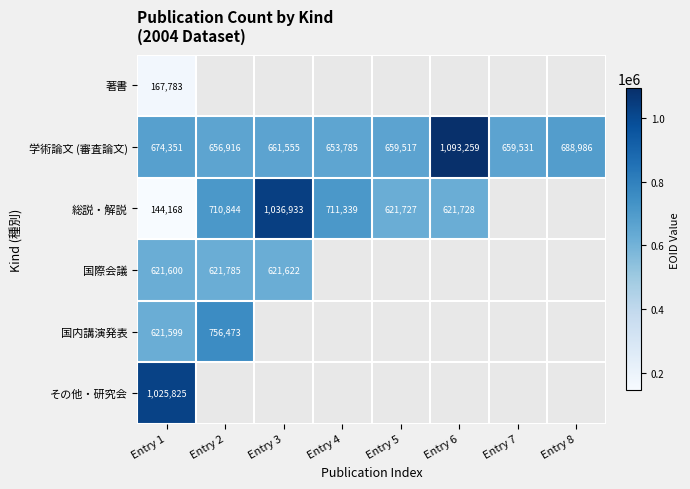

Rank the categories by 学術論文 (審査論文) value from lowest to highest.

Entry 4, Entry 2, Entry 5, Entry 7, Entry 3, Entry 1, Entry 8, Entry 6